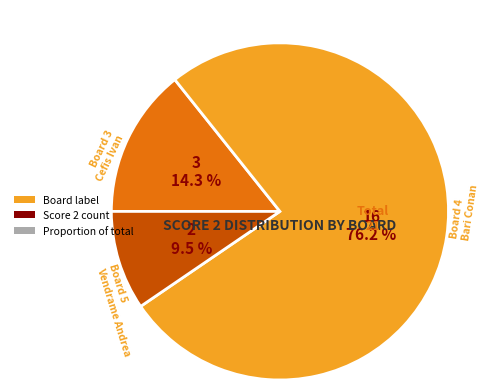

Is there any slice that represents more than half of the pie?

Yes